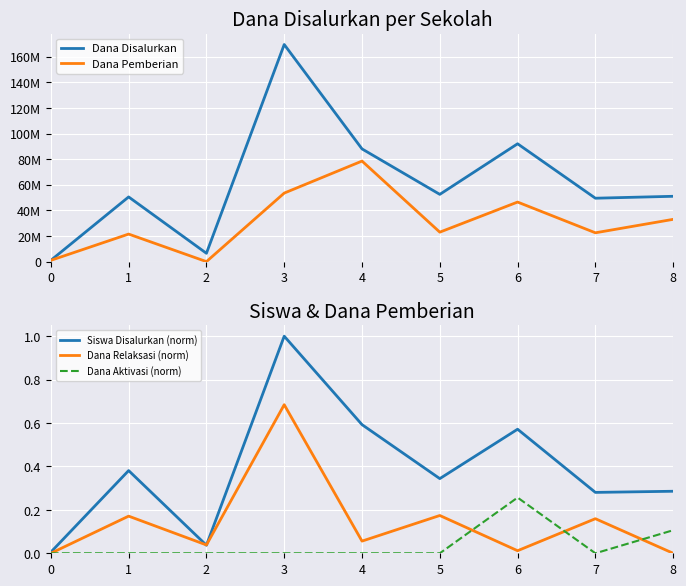

The Dana Aktivasi (norm) series shows 0.0 at 1. True or false?

True